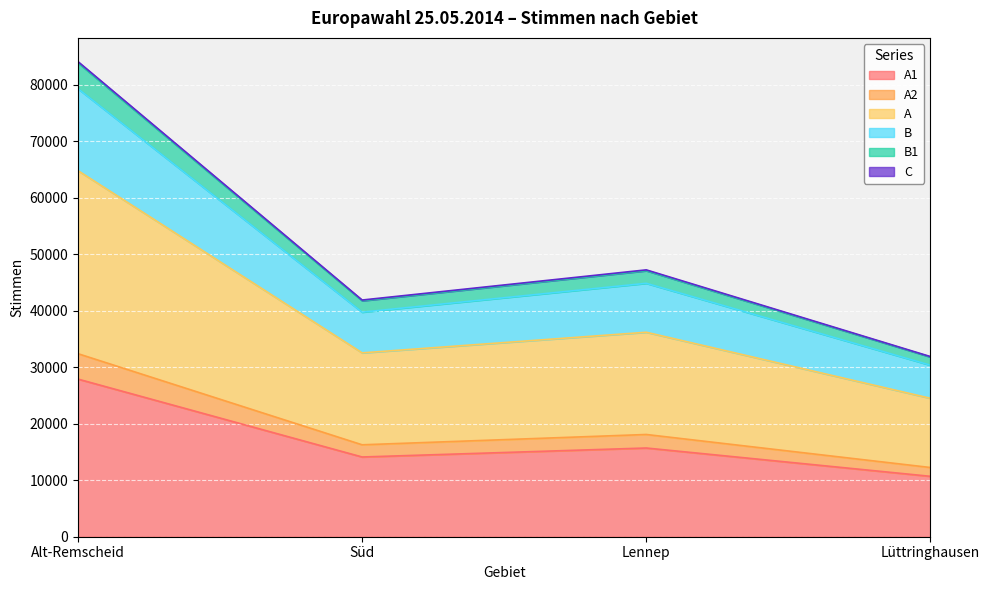

At which category is the sum across all series the highest?

Alt-Remscheid